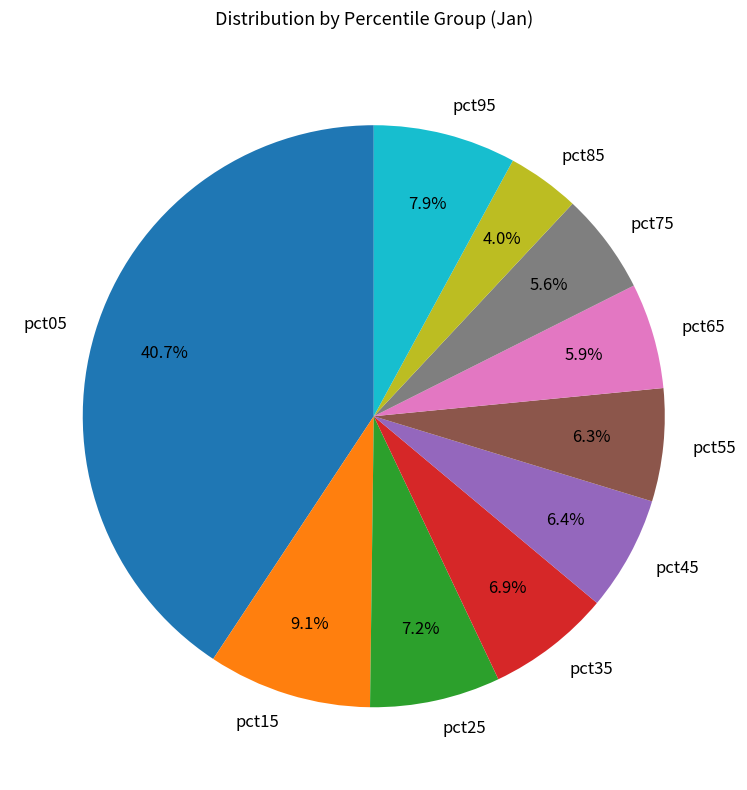

What portion of the pie excludes pct95?

92.1%